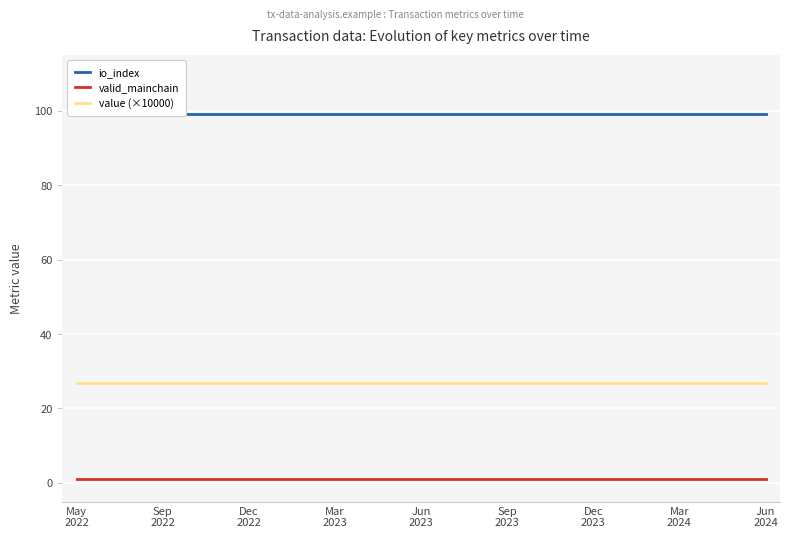

True or false: value (×10000) and valid_mainchain intersect in this chart.

False